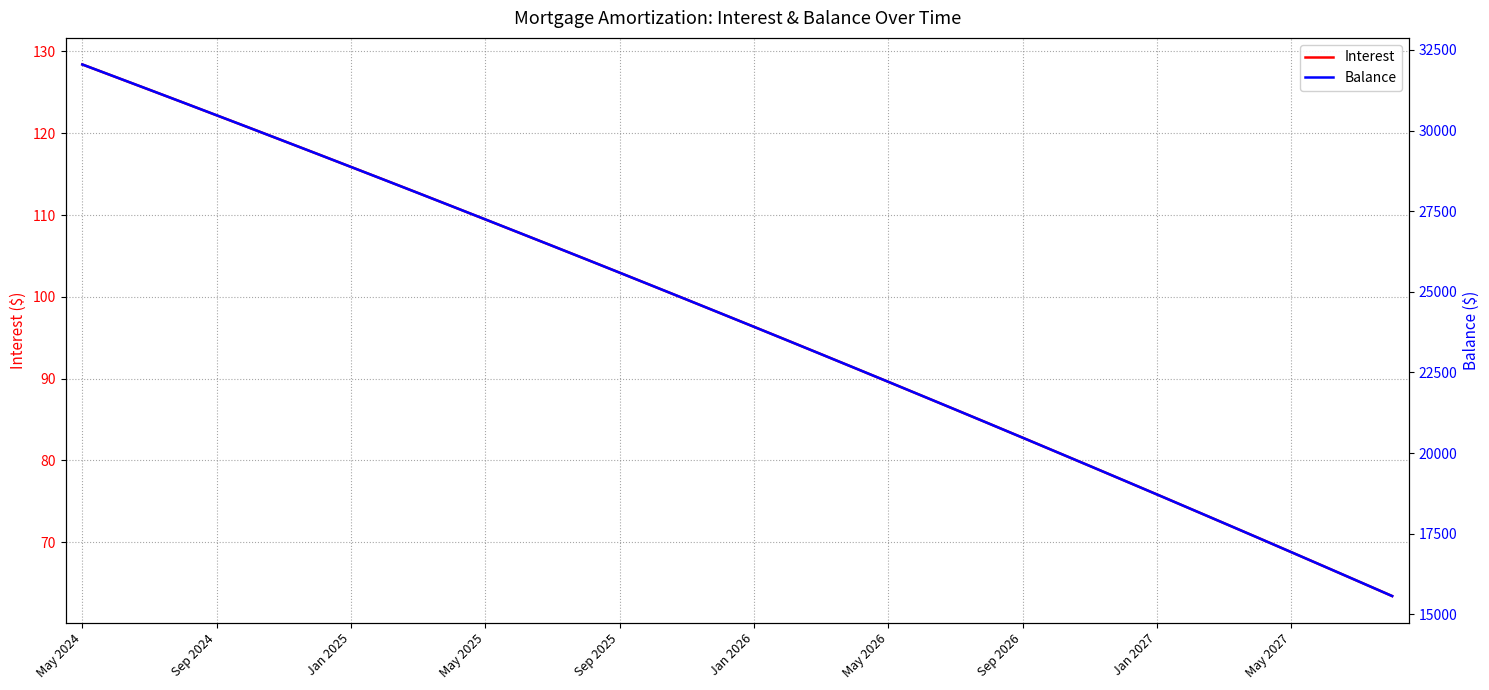

What is the minimum value for Interest?

63.4